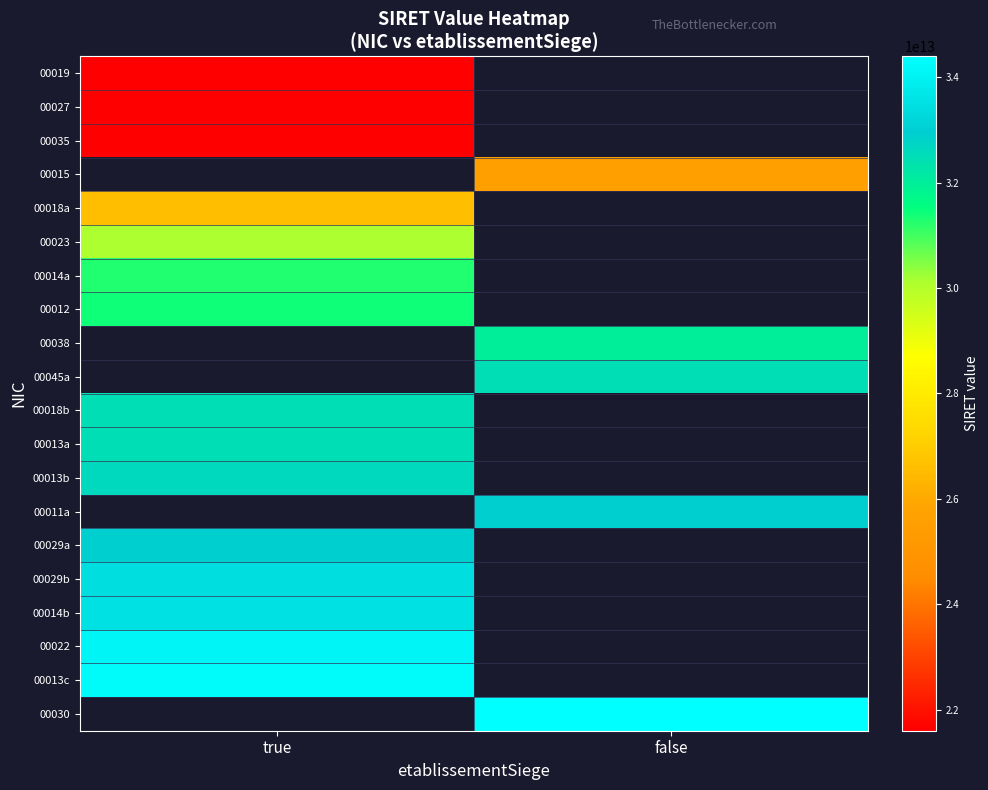

What is the lowest value of the 00029a series?

32904817700029.0